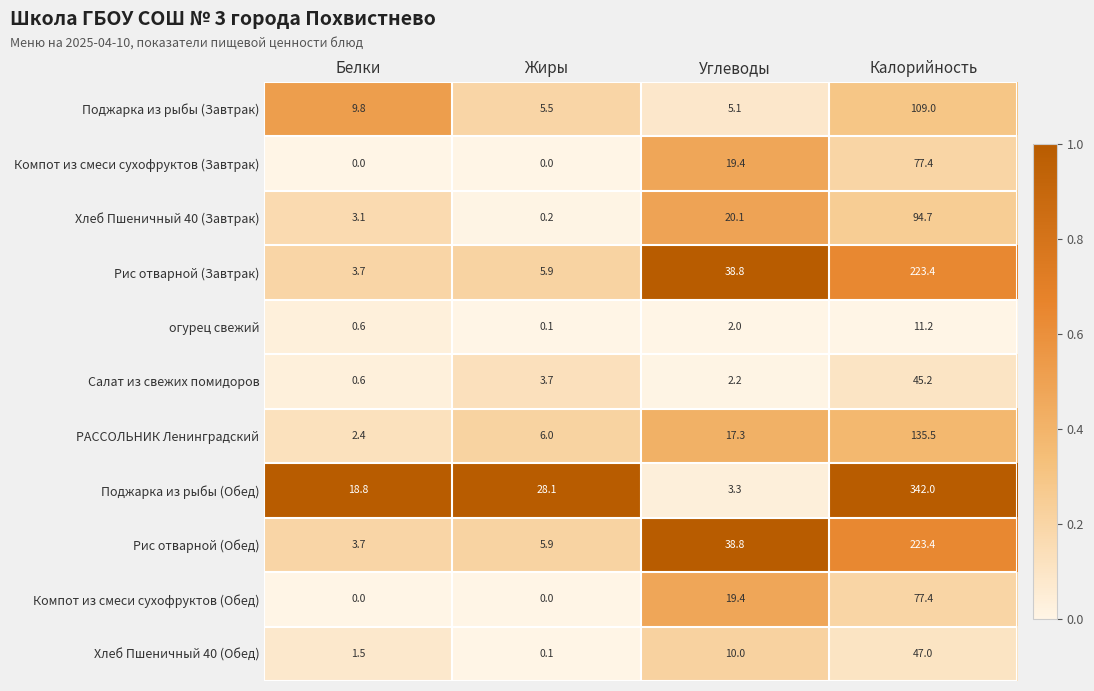

Is it true that Рис отварной (Завтрак) equals 38.8 at Углеводы?

True